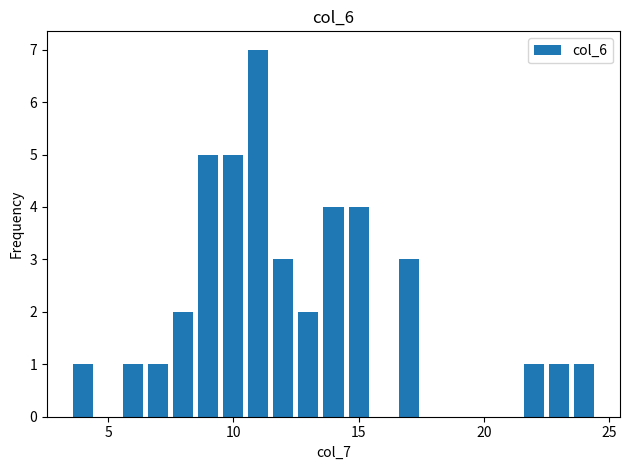

What is the sum of all values?

41